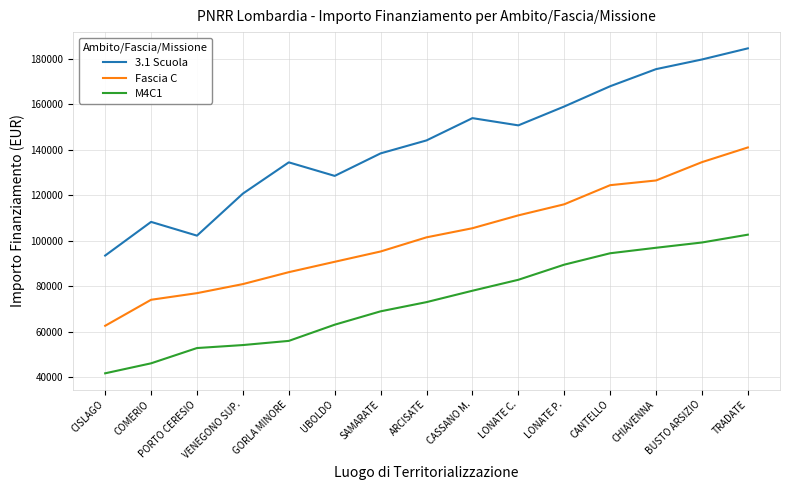

What is the value of the 3.1 Scuola point at the 11th from the left?

159048.6